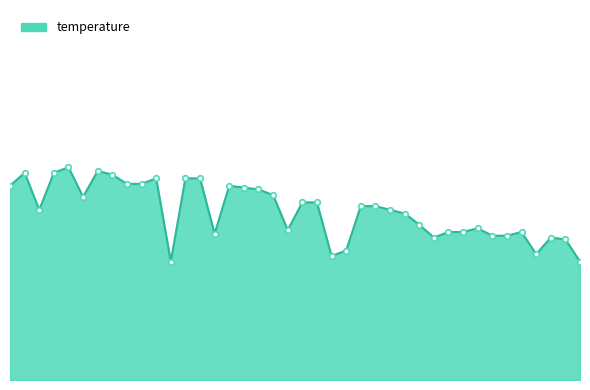

Does the chart have visible grid lines?

No